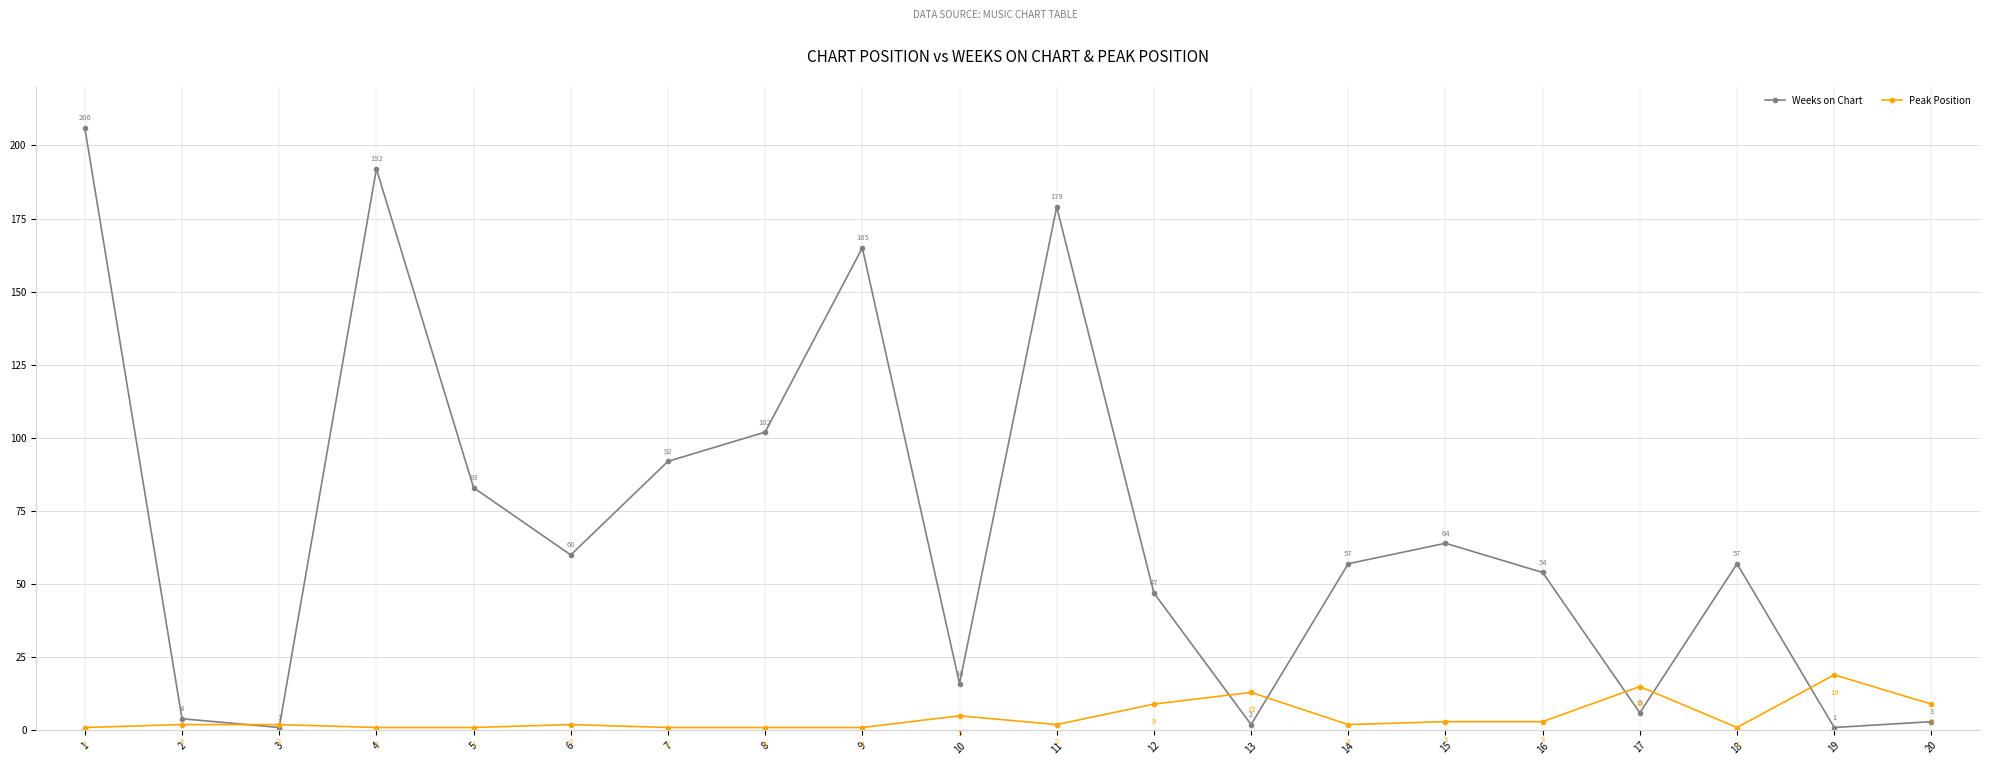

Which series has the largest total across all categories?

Weeks on Chart